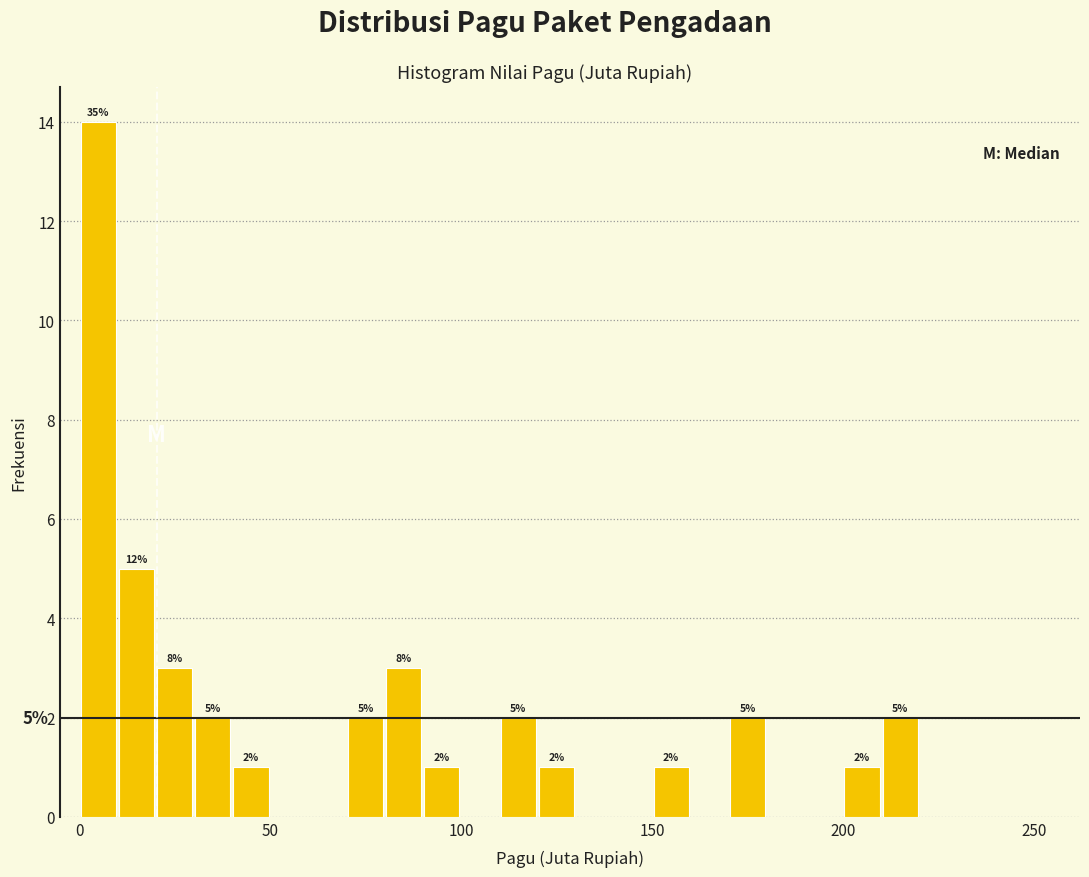

Around what value on the x-axis is the tallest bar? Give the approximate position of its centre, as read against the axis.

5